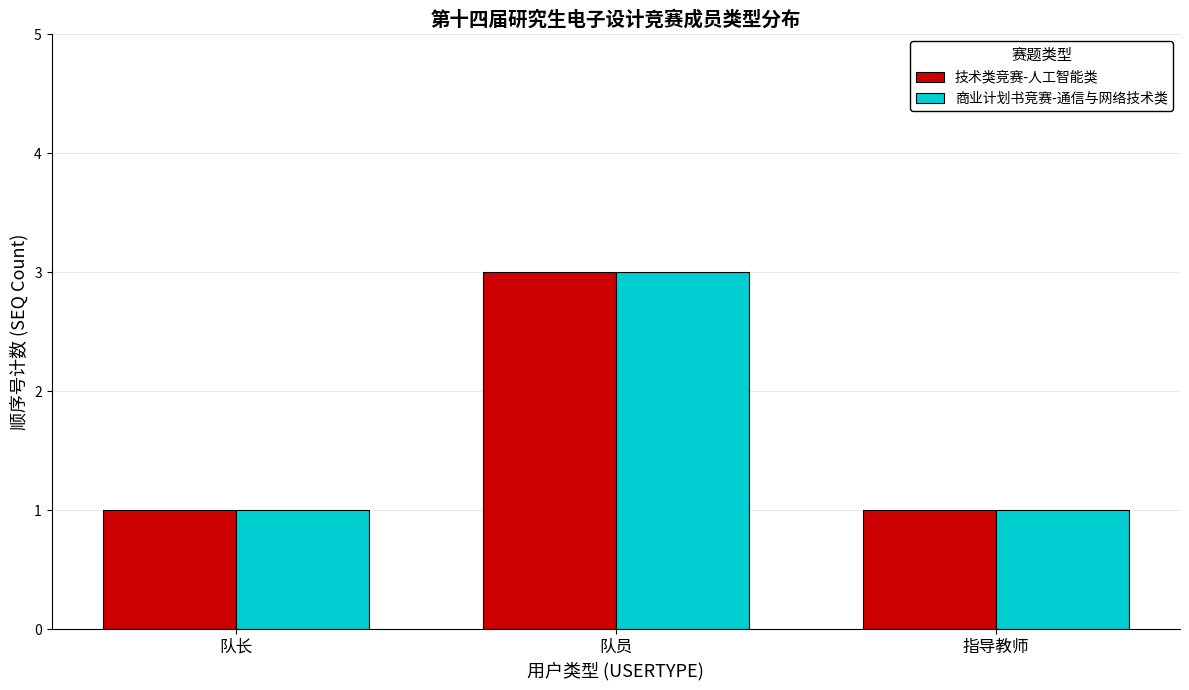

Is it true that 商业计划书竞赛-通信与网络技术类 equals 3 at 队员?

True